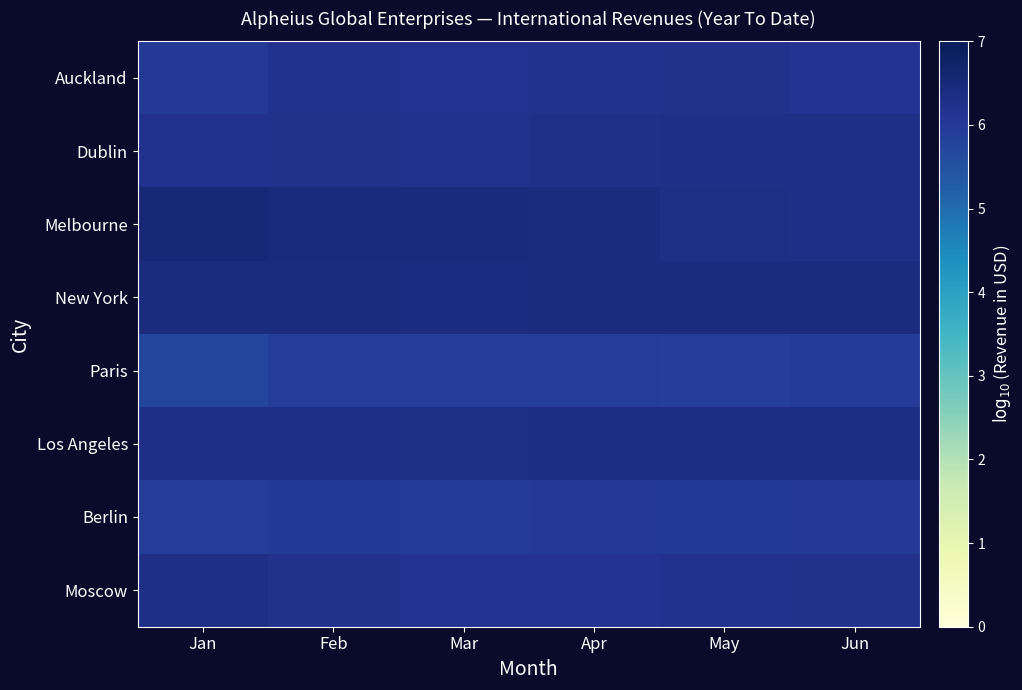

Reading left to right, list all the values displayed in this chart.

Auckland: Jan=6.0	Feb=6.2	Mar=6.2	Apr=6.2	May=6.2	Jun=6.1
Dublin: Jan=6.2	Feb=6.2	Mar=6.2	Apr=6.3	May=6.3	Jun=6.3
Melbourne: Jan=6.5	Feb=6.5	Mar=6.4	Apr=6.4	May=6.3	Jun=6.3
New York: Jan=6.4	Feb=6.4	Mar=6.4	Apr=6.4	May=6.4	Jun=6.4
Paris: Jan=5.7	Feb=5.9	Mar=5.9	Apr=5.9	May=5.9	Jun=5.9
Los Angeles: Jan=6.3	Feb=6.3	Mar=6.3	Apr=6.4	May=6.4	Jun=6.4
Berlin: Jan=5.9	Feb=6.0	Mar=5.9	Apr=6.0	May=6.0	Jun=6.0
Moscow: Jan=6.3	Feb=6.2	Mar=6.2	Apr=6.1	May=6.2	Jun=6.2